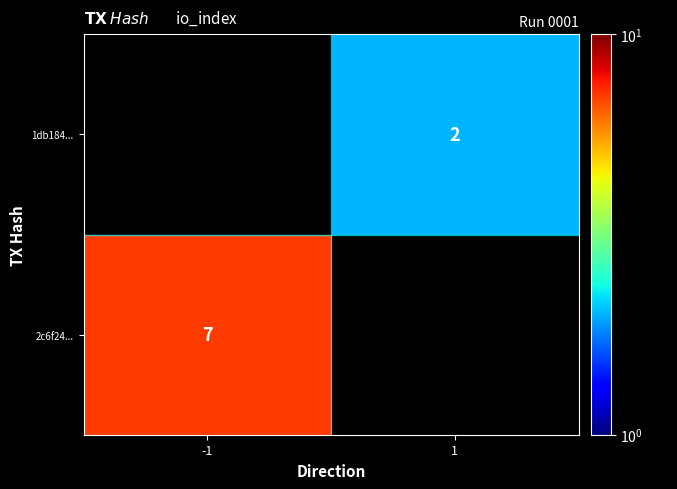

Is it true that 2c6f24... equals 10.0 at -1?

False